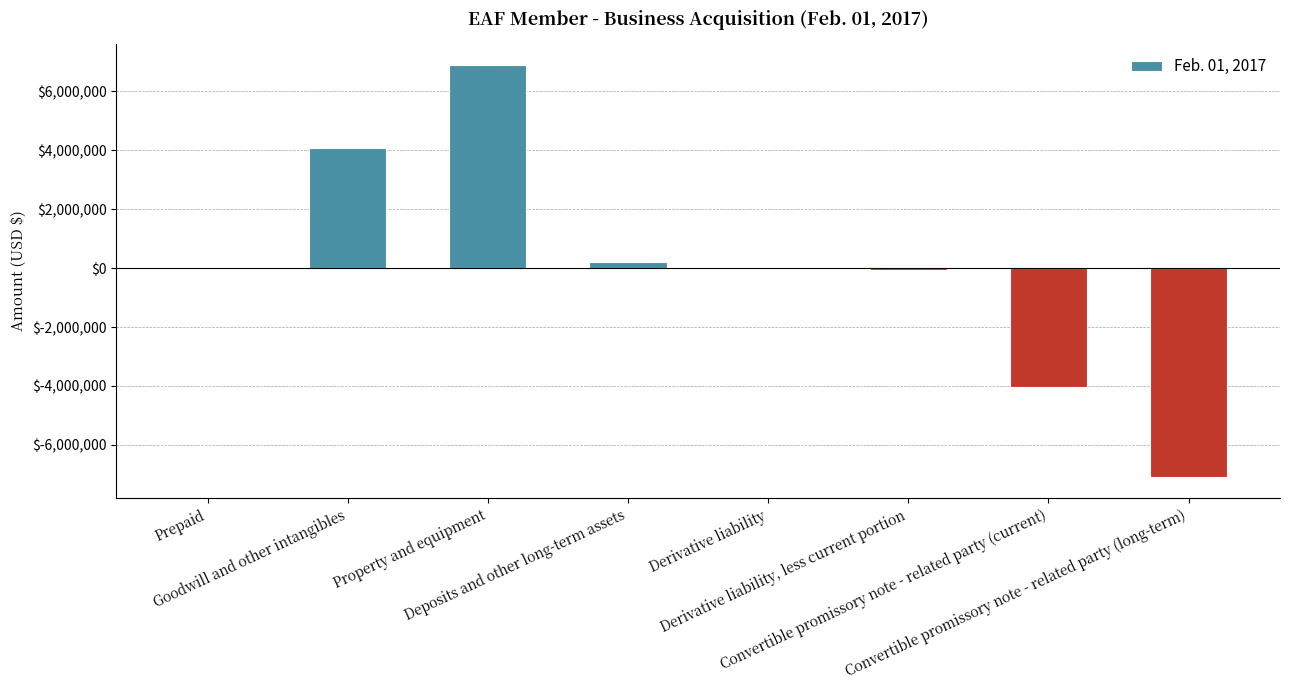

The chart shows a value of 44334 at Prepaid. True or false?

False